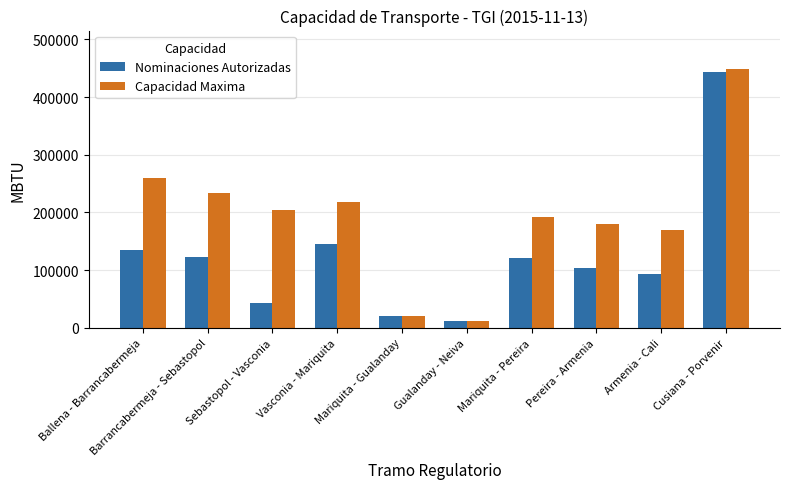

At which category is the sum across all series the highest?

Cusiana - Porvenir